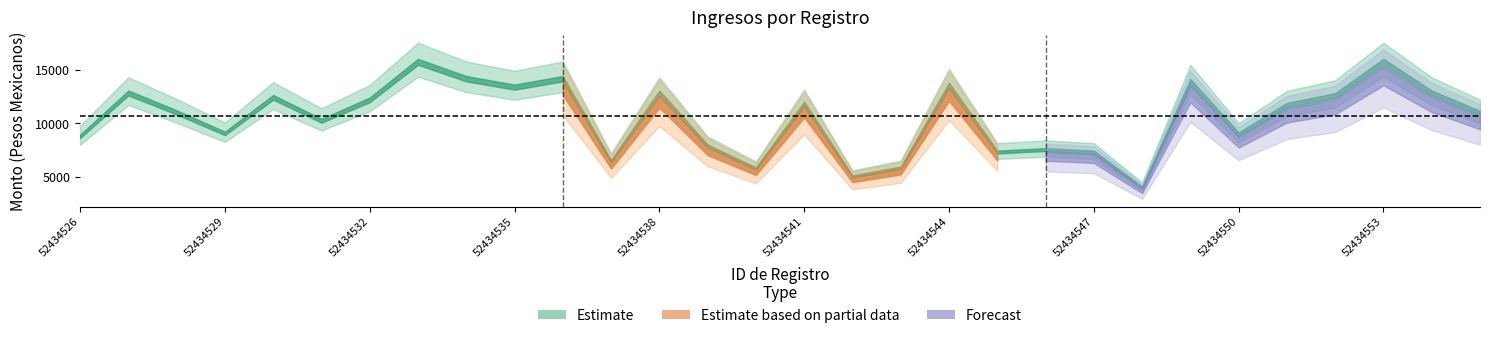

Where is Monto Neto de Los Ingresos nearest to the value 10005?

52434531